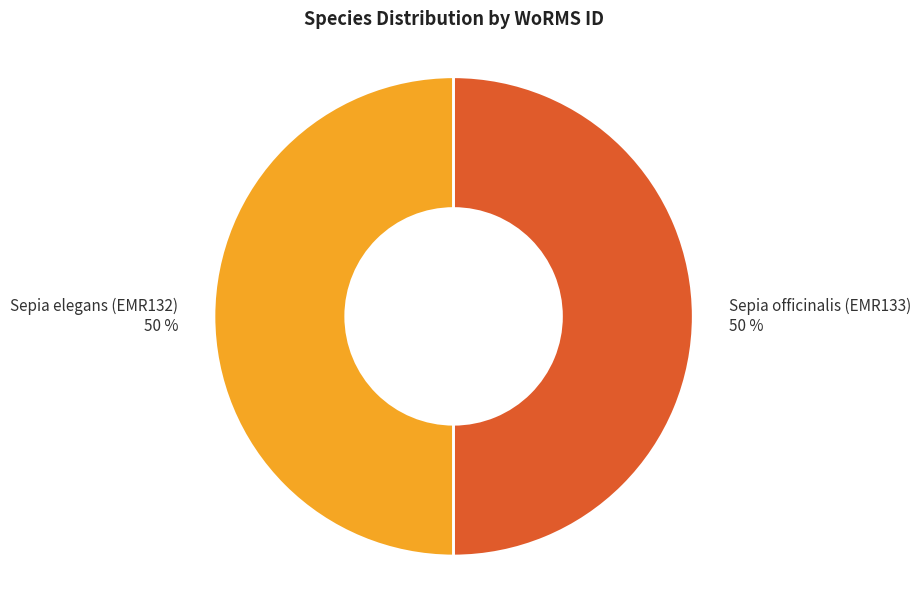

Count the number of slices in the pie.

2